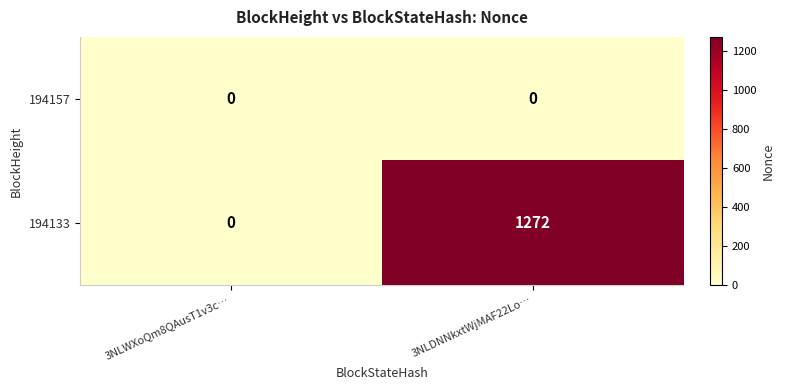

Which series changed the most between 3NLWXoQm8QAusT1v3c… and 3NLDNNkxtWjMAF22Lo…?

194133